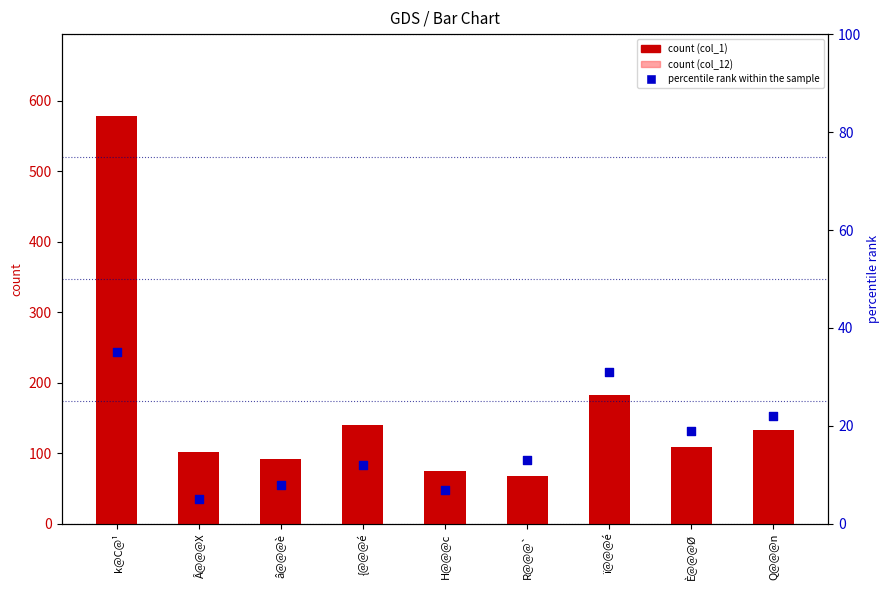

Which series has the largest total across all categories?

count (col_1)